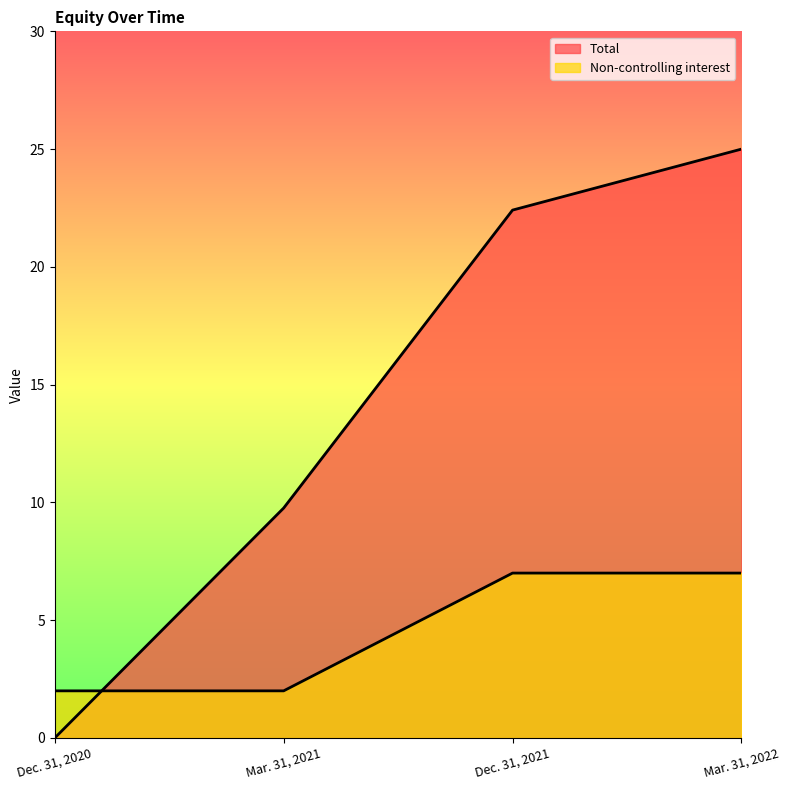

Which series ends up on top after the final intersection of Non-controlling interest and Total?

Total